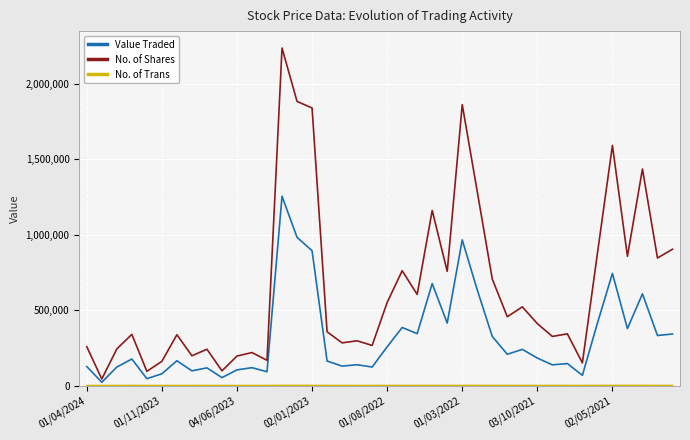

Count the number of categories in the chart.

40